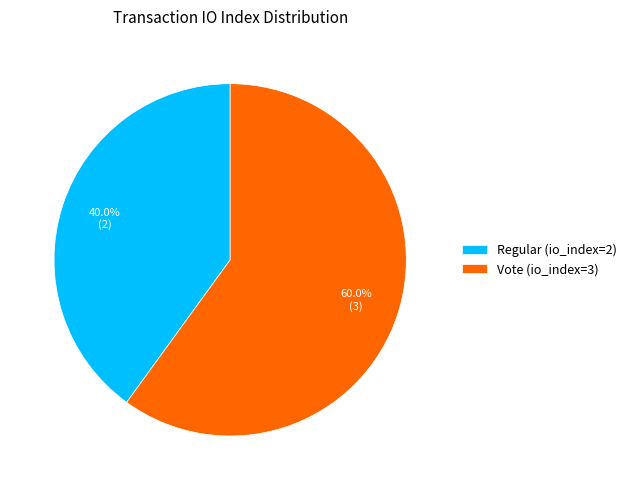

Count the number of slices in the pie.

2